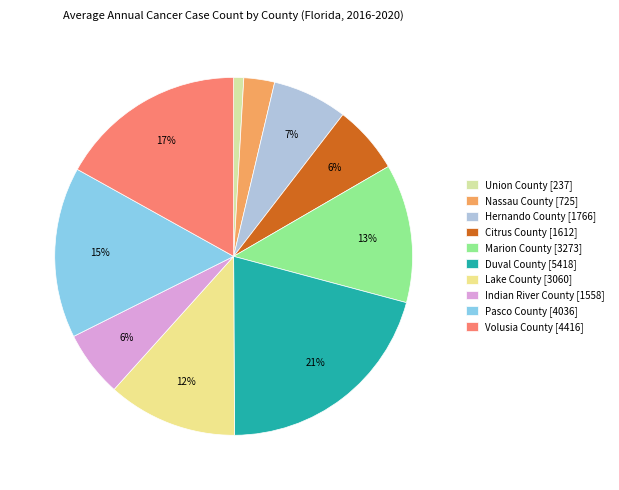

Rank the categories by value from lowest to highest.

Union County, Nassau County, Indian River County, Citrus County, Hernando County, Lake County, Marion County, Pasco County, Volusia County, Duval County